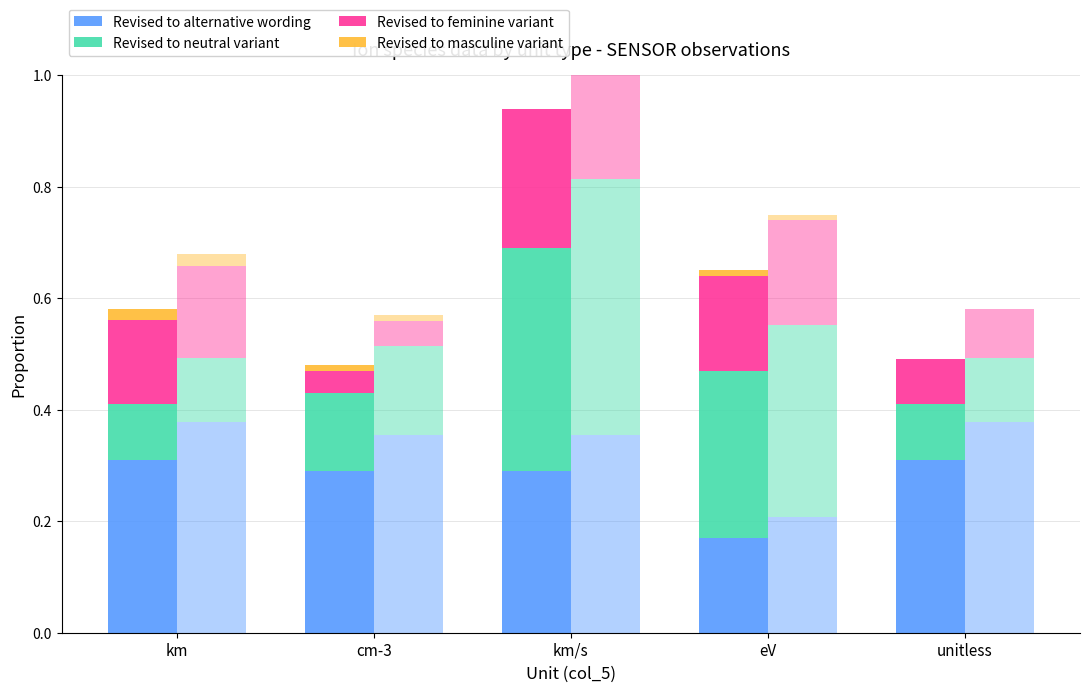

How many bars are there in total?

20